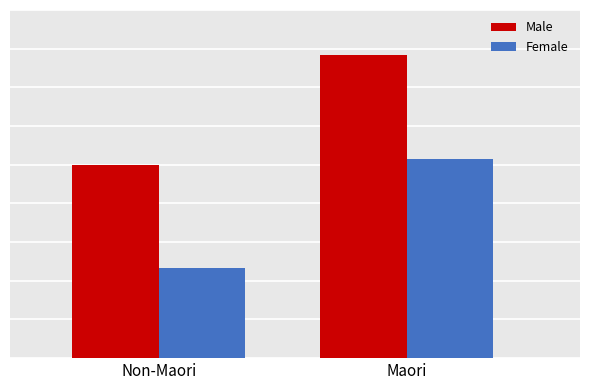

Does the chart contain stacked bars?

No